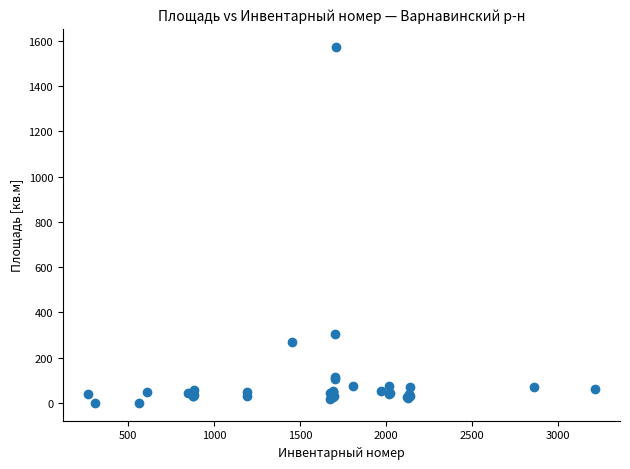

What Y value in the scatter plot is closest to 787?

306.4